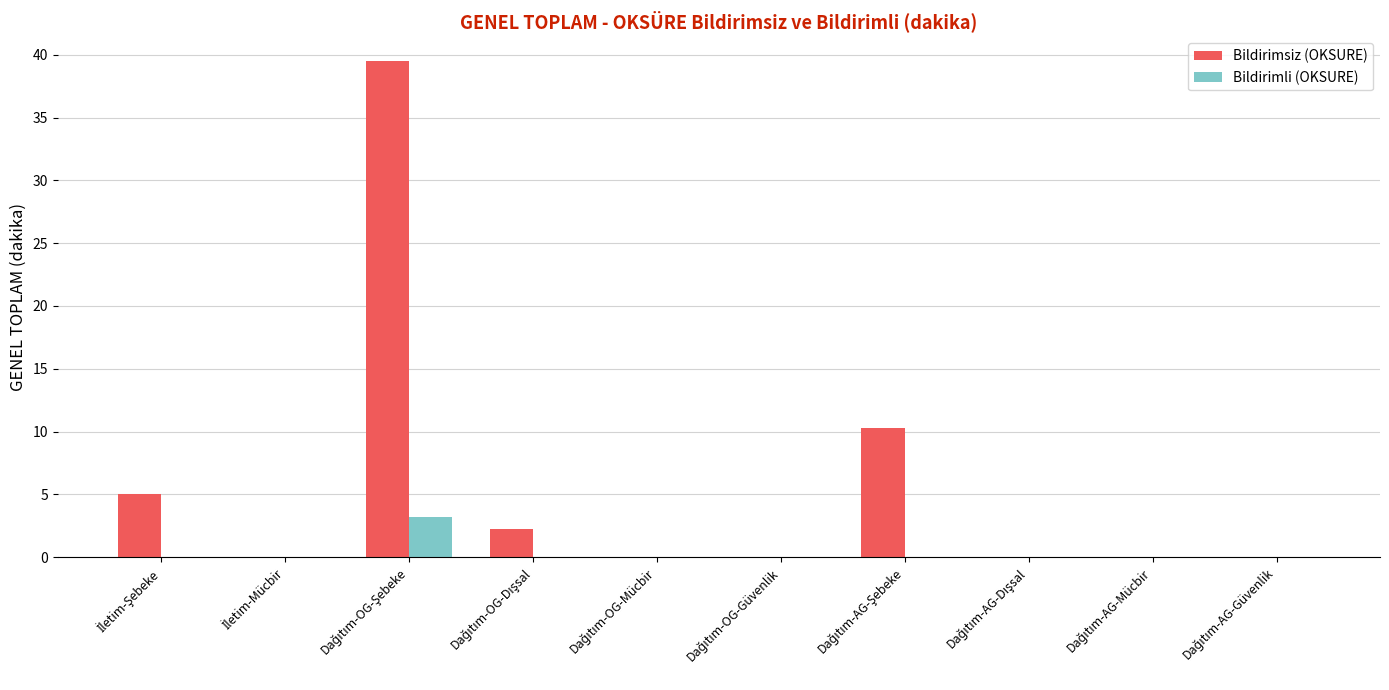

What is the sum of all Bildirimli (OKSURE) values?

3.2